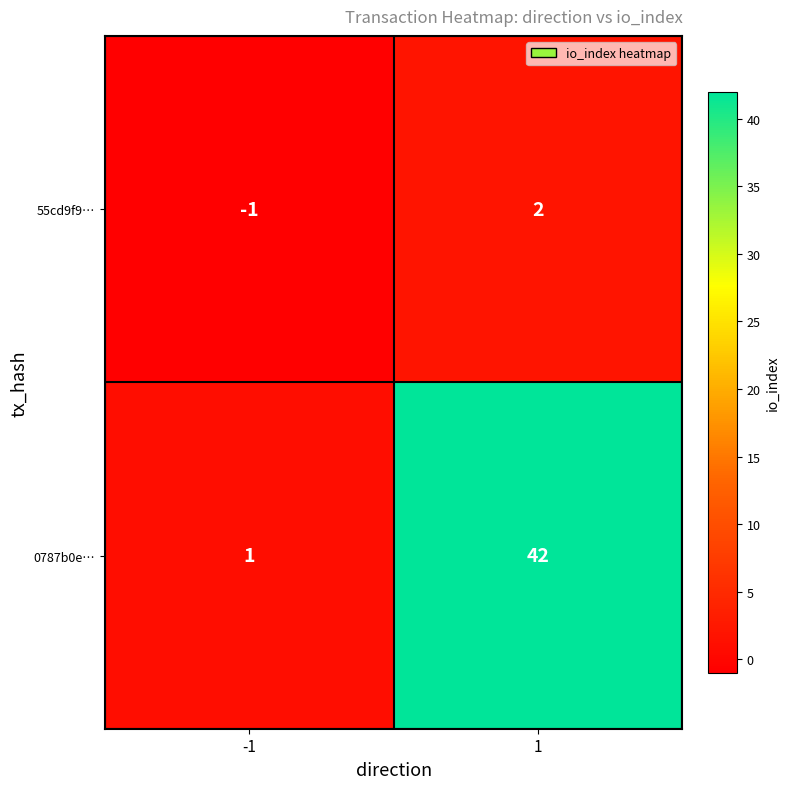

Count the number of categories in the chart.

2